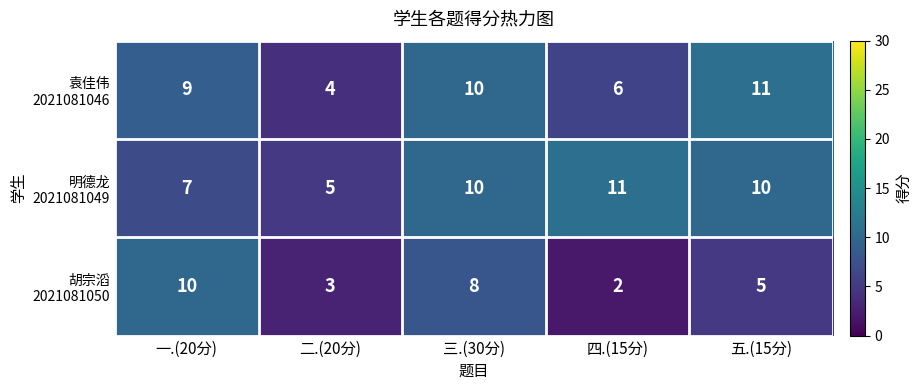

At which category is the sum across all series the highest?

三.(30分)